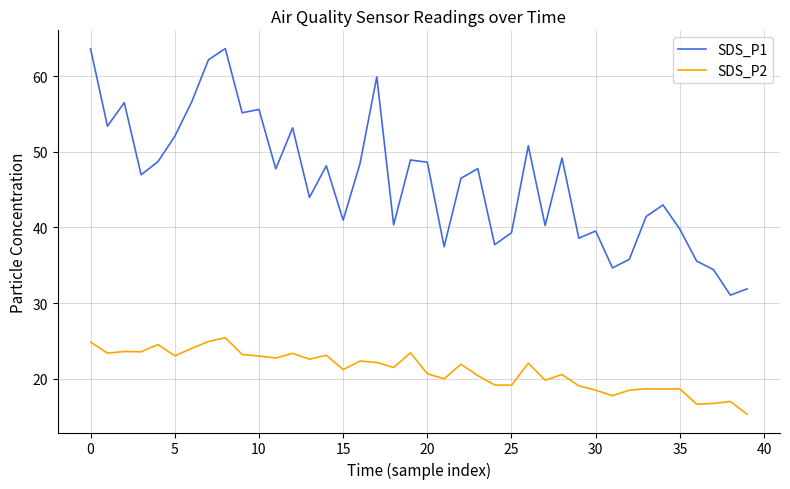

What is the minimum value shown in the chart?

15.3